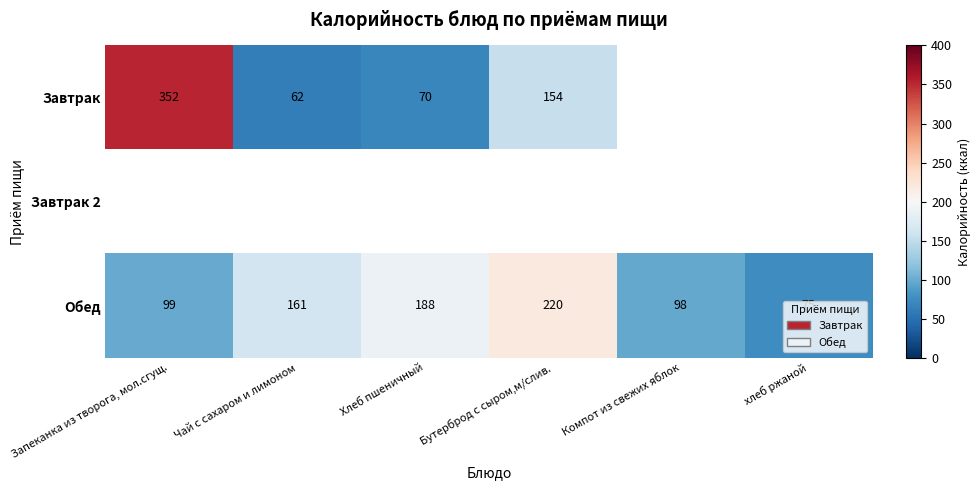

True or false: Завтрак has a value of 352 at Запеканка из творога, мол.сгущ..

True